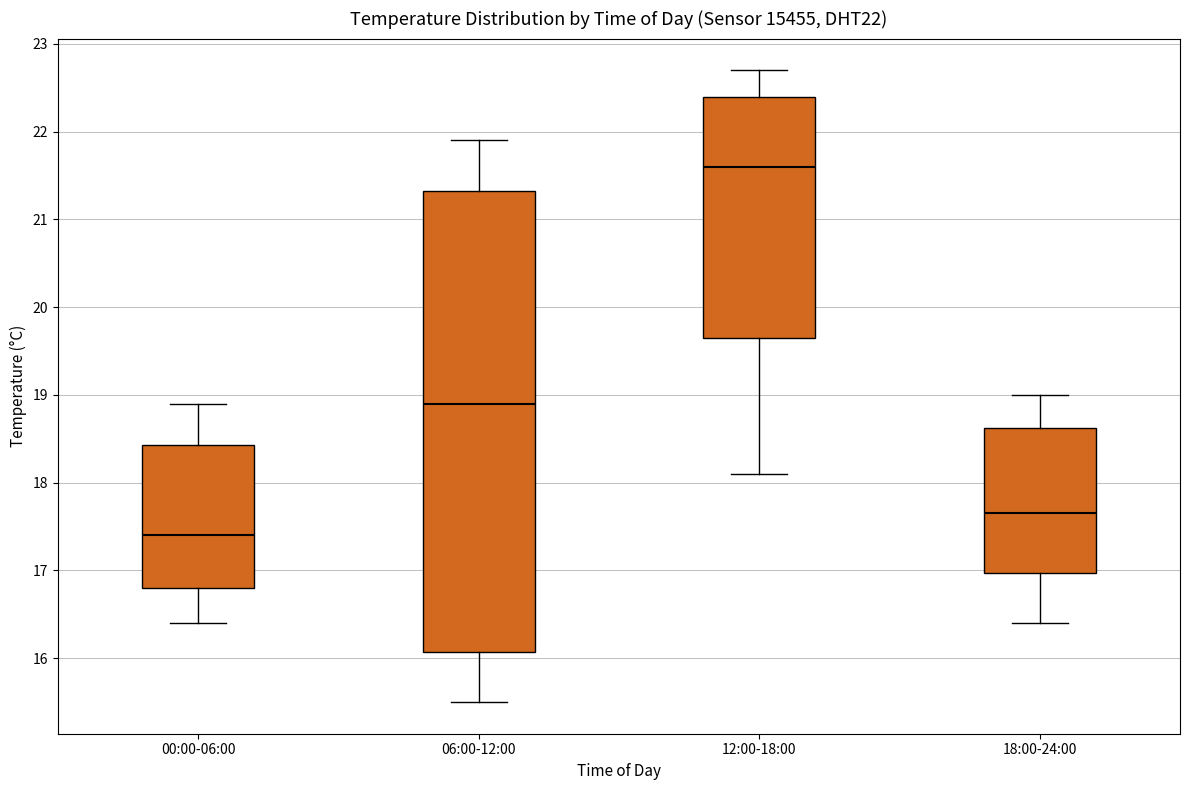

Which box's median line is the lowest?

00:00-06:00